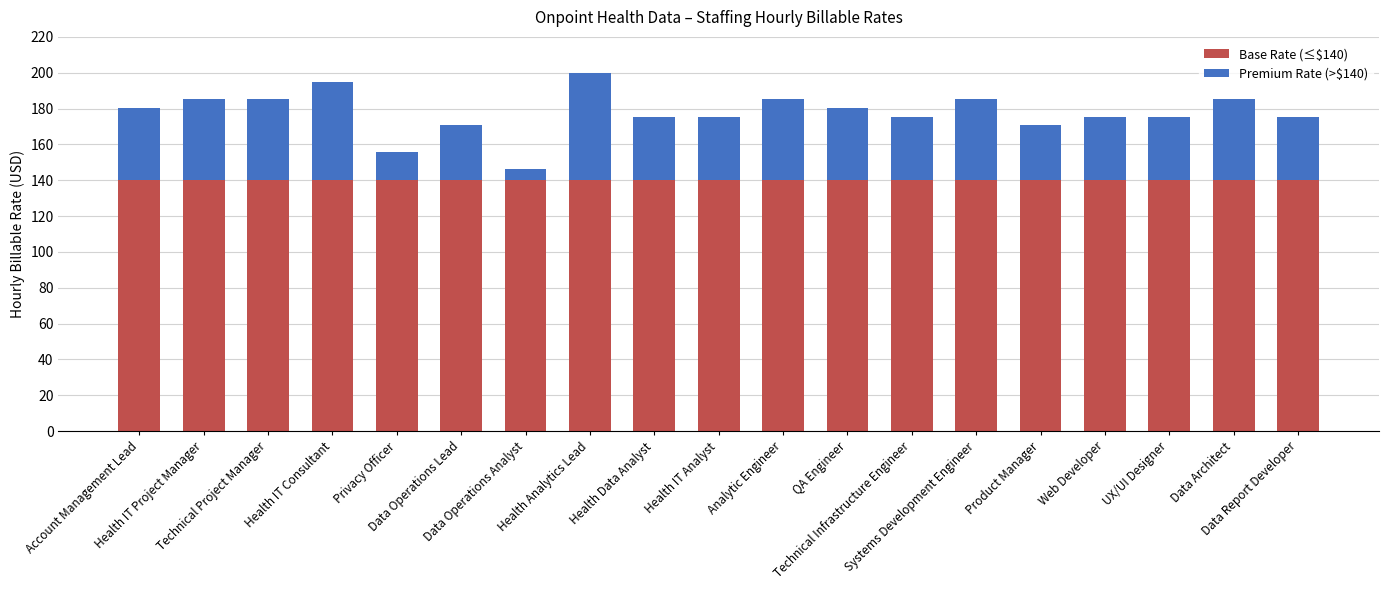

What is the highest value of the Base Rate (≤$140) series?

140.0